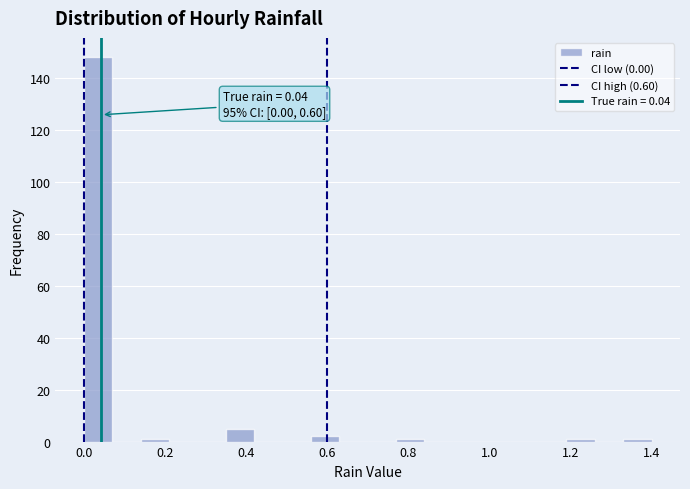

Around what value on the x-axis is the tallest bar? Give the approximate position of its centre, as read against the axis.

0.04